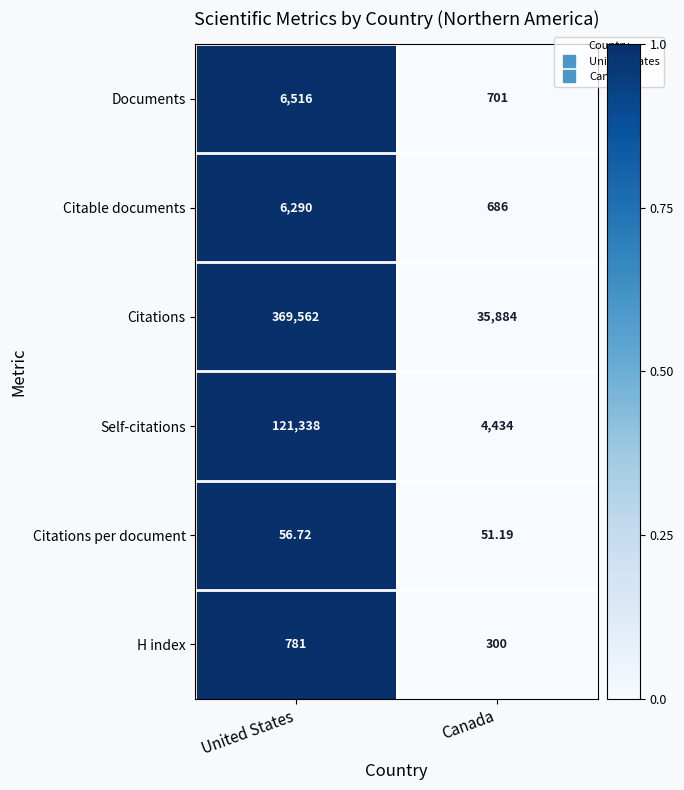

Which series changed the most between United States and Canada?

Citations